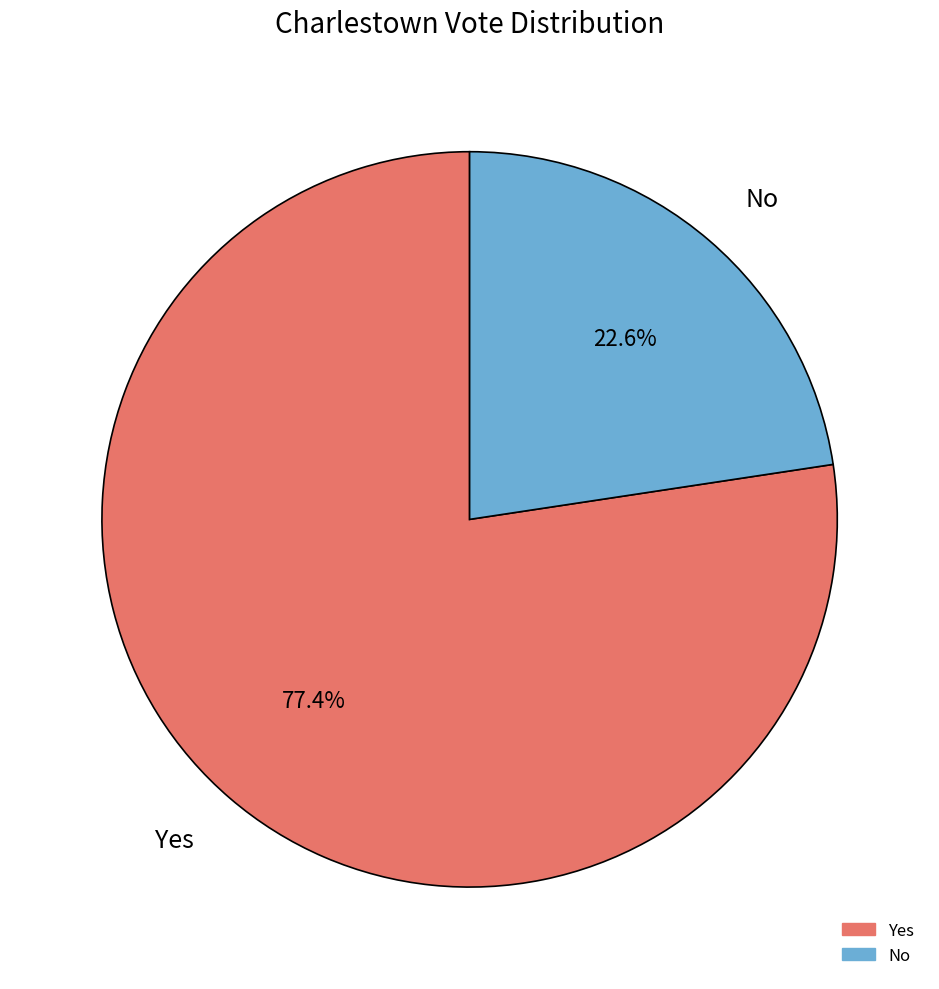

What percentage is the No slice, to the nearest percent?

23%